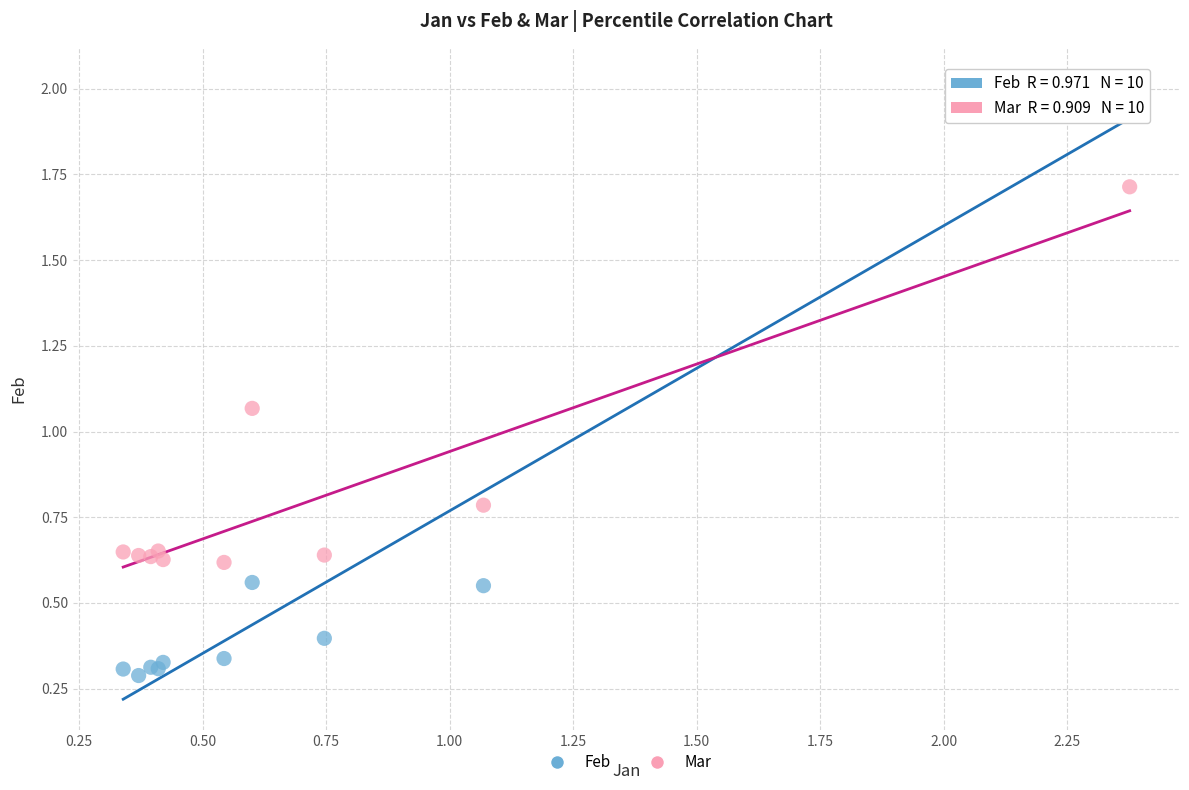

What are all the series names shown in the legend?

Feb, Mar